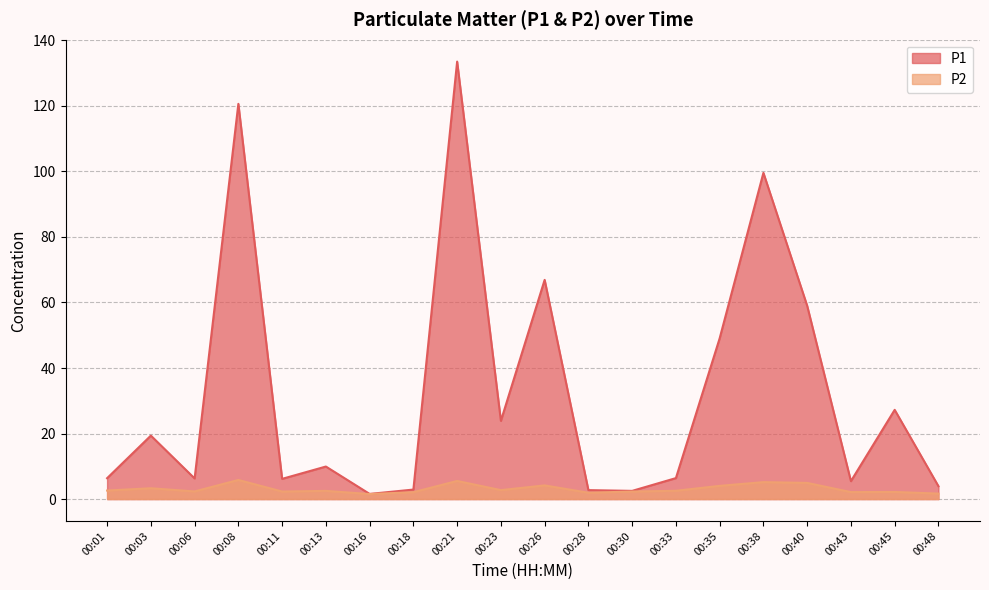

Which series has the largest range (max minus min)?

P1